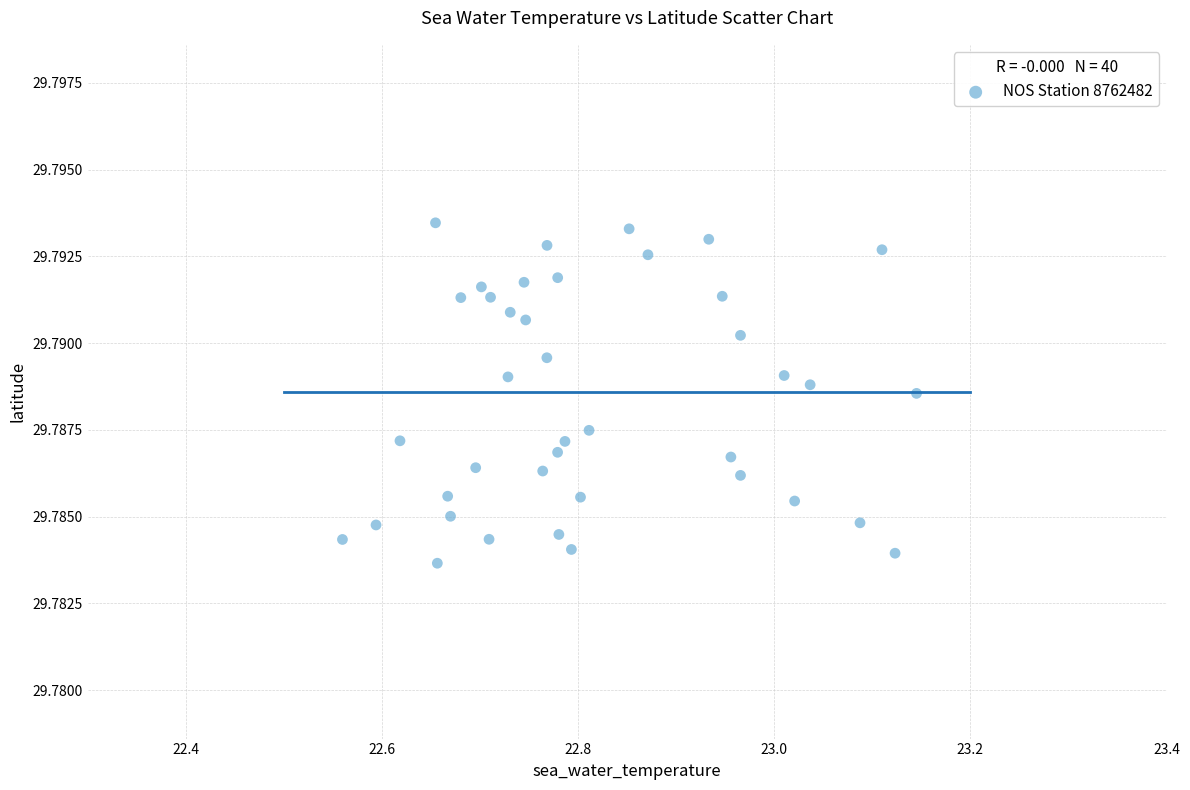

What is the range of X values (max minus min)?

0.6